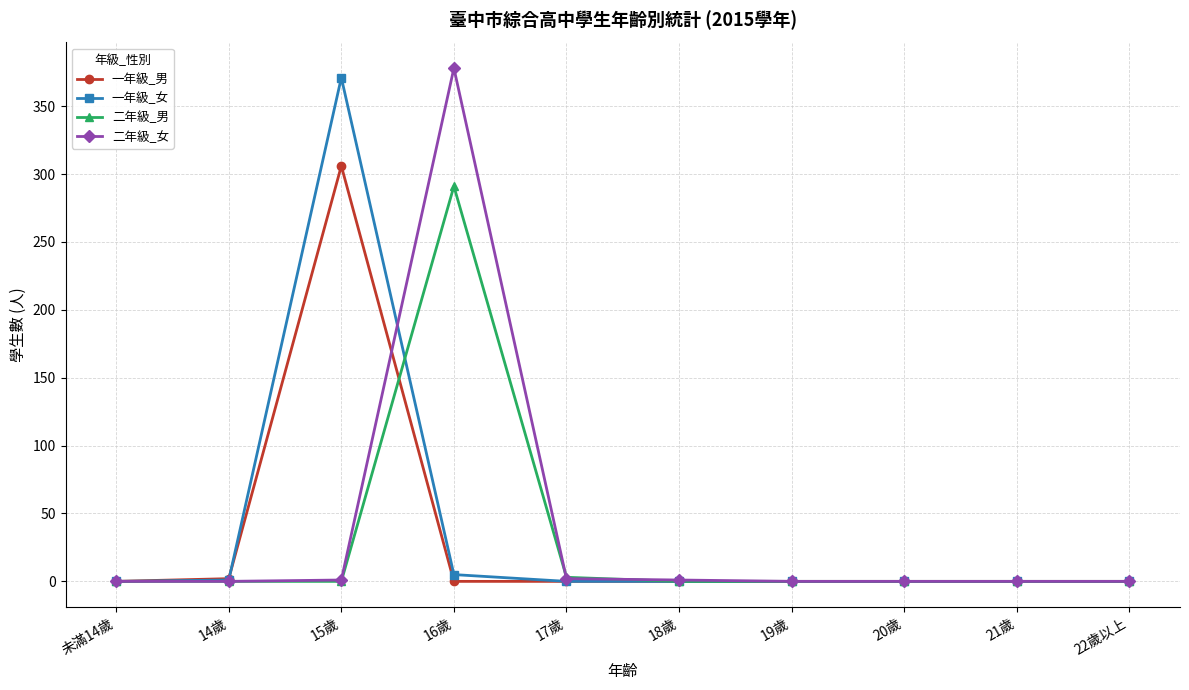

What is the label of the 10th point from the right?

未滿14歲